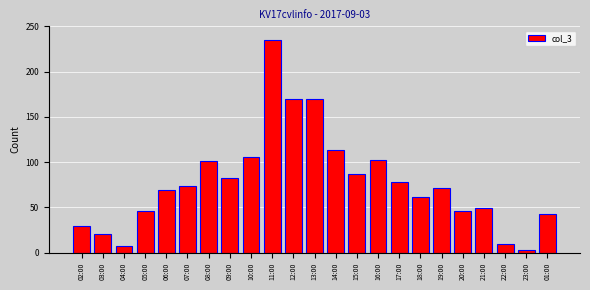

Which label corresponds to the largest value in the chart?

11:00